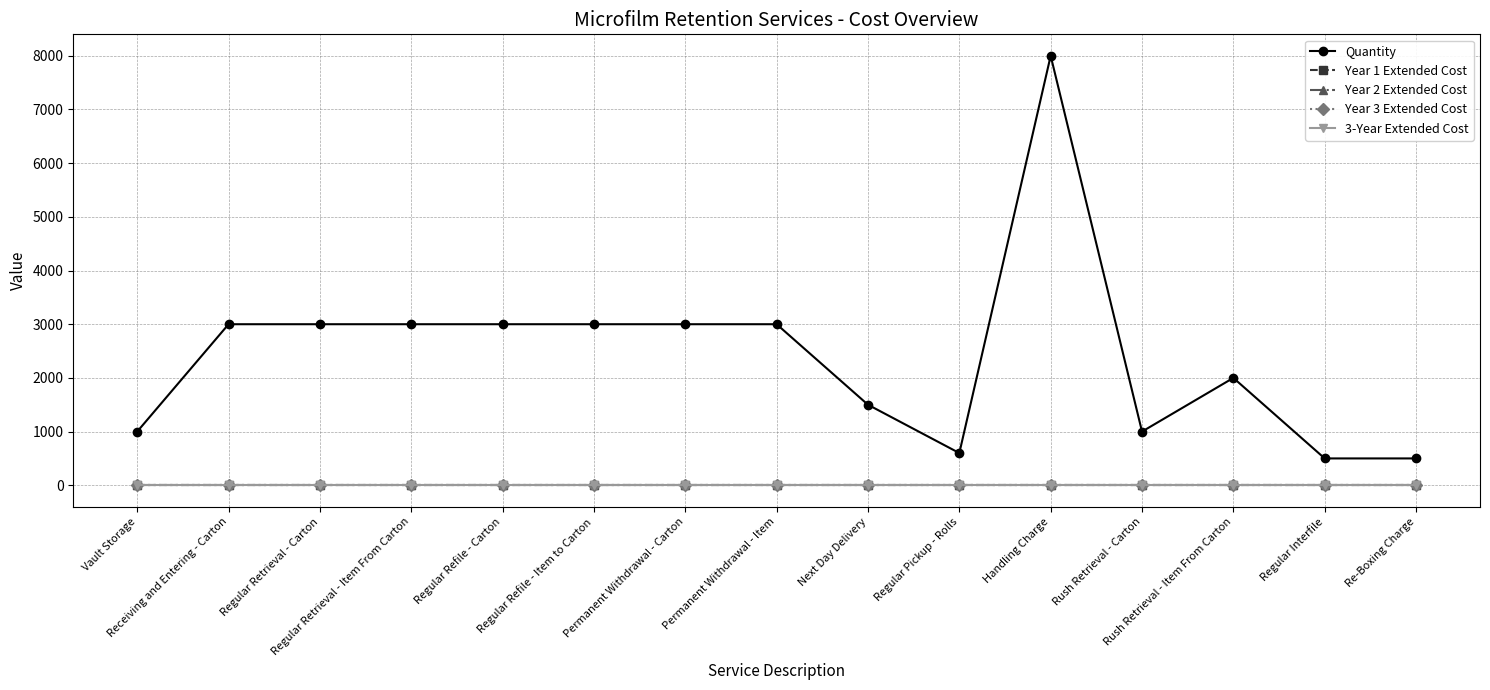

What is the label of the 8th point from the left?

Permanent Withdrawal - Item